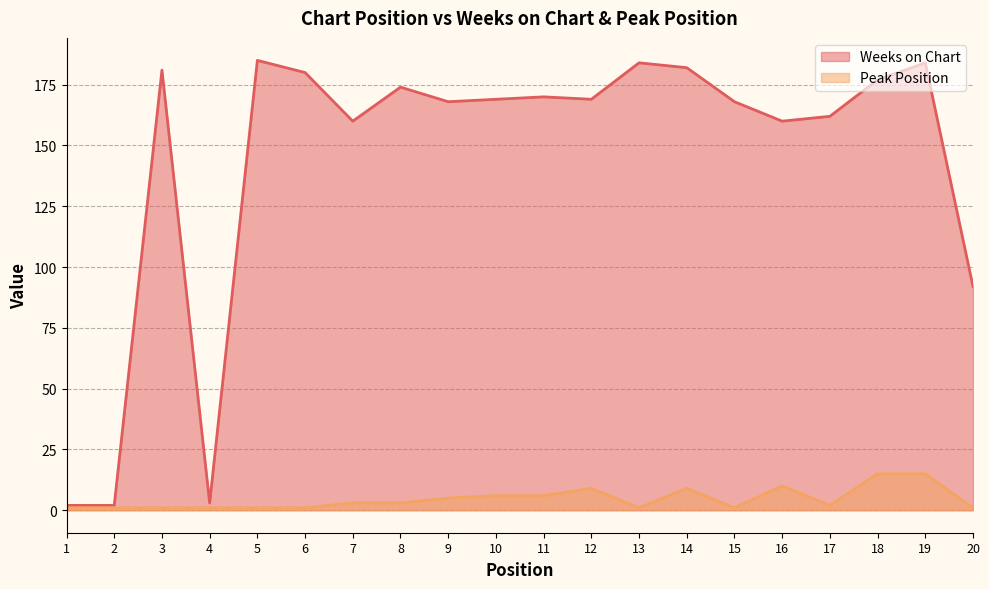

What is the sum of all Weeks on Chart values?

2872